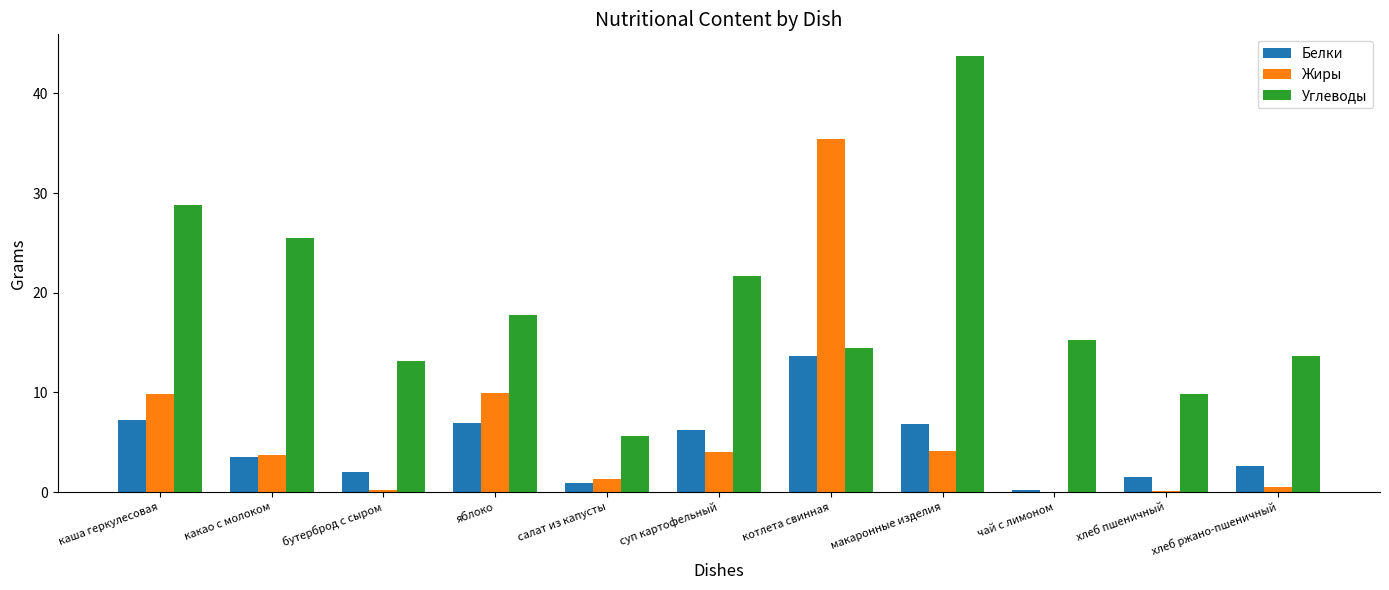

What is the maximum value for Жиры?

35.4